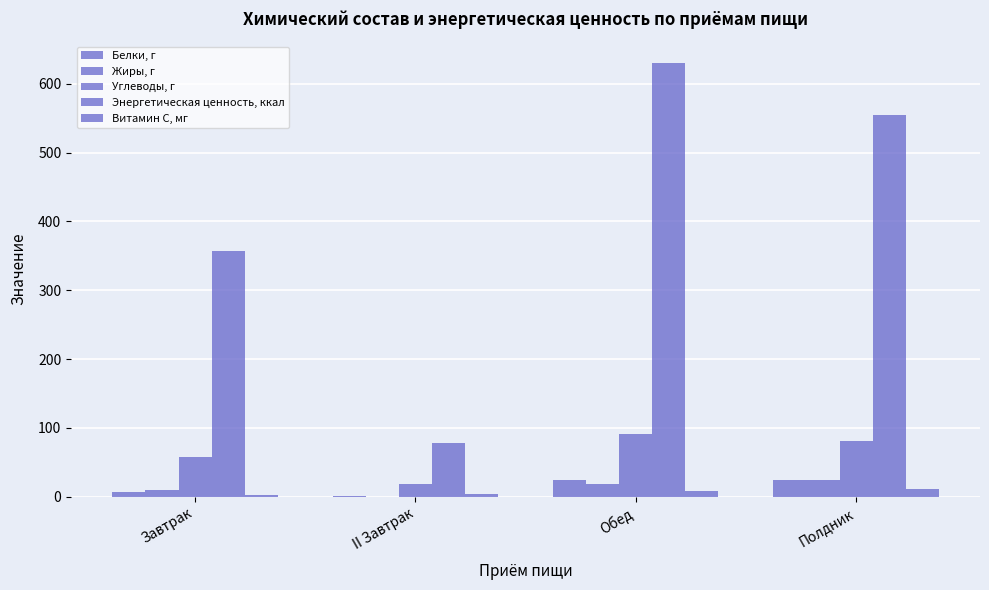

Are the bars grouped side by side (vs. stacked)?

Yes